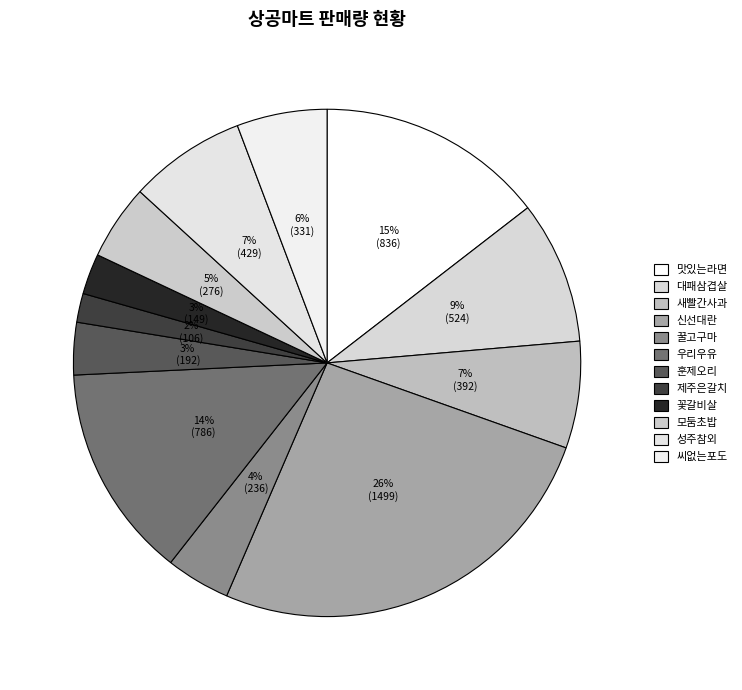

Which slice is the smallest?

제주은갈치